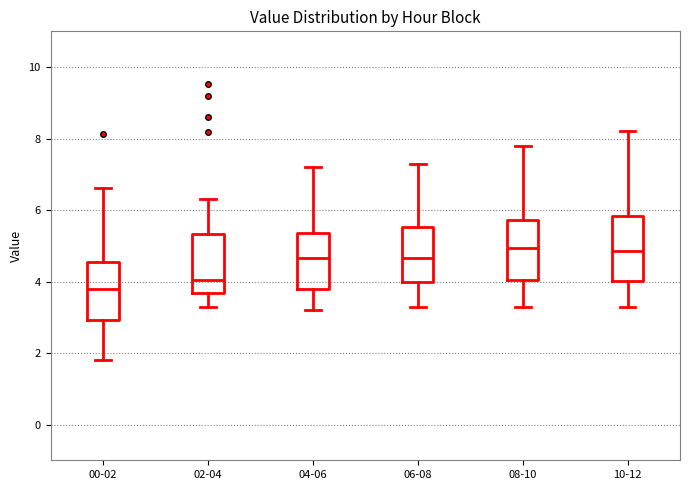

Where does the median line of the box for 08-10 sit on the y-axis? The values are not printed on the chart, so give them approximately, as read against the axis.

5.0